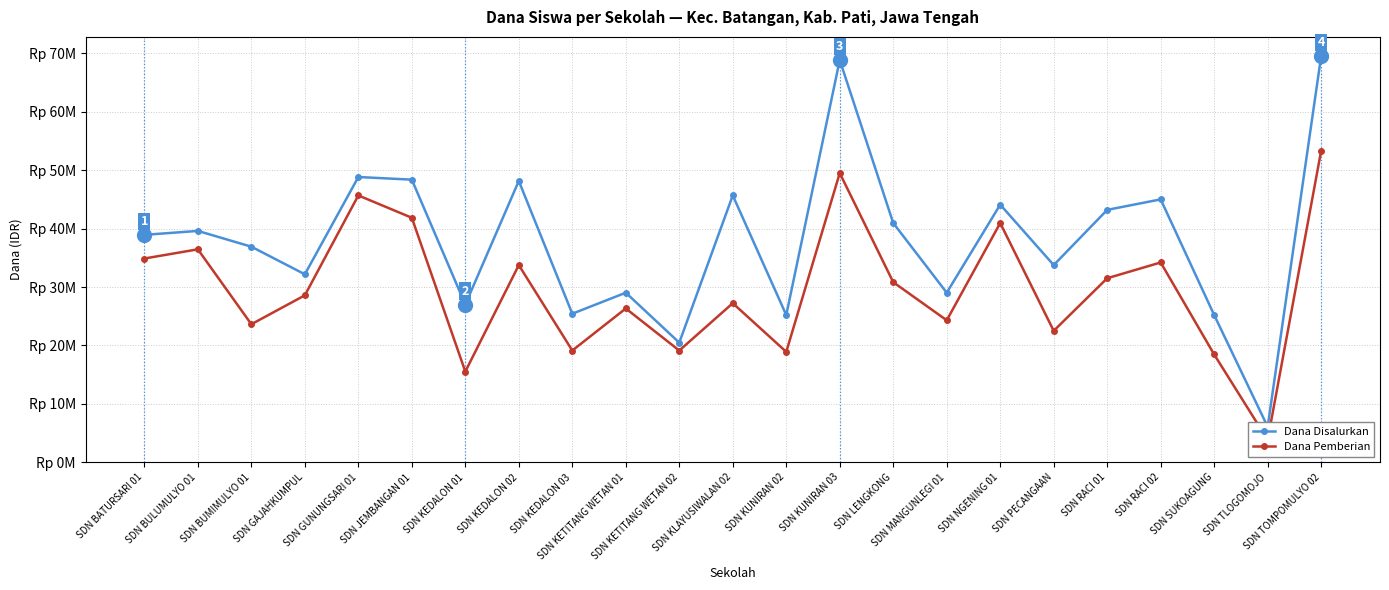

What position from the left is SDN GUNUNGSARI 01?

5